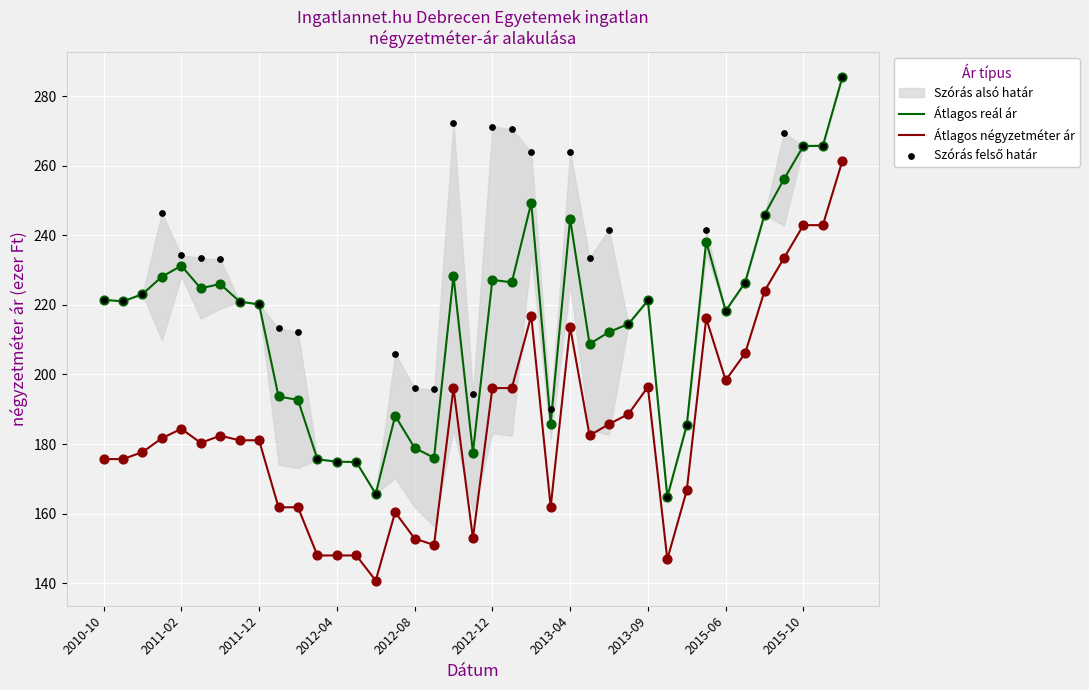

Which series reaches the minimum Y coordinate?

Átlagos négyzetméter ár